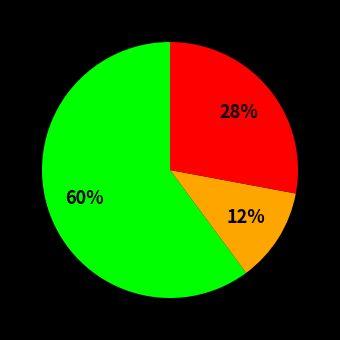

To the nearest percent, what is the difference between the largest and smallest slice percentages?

48%